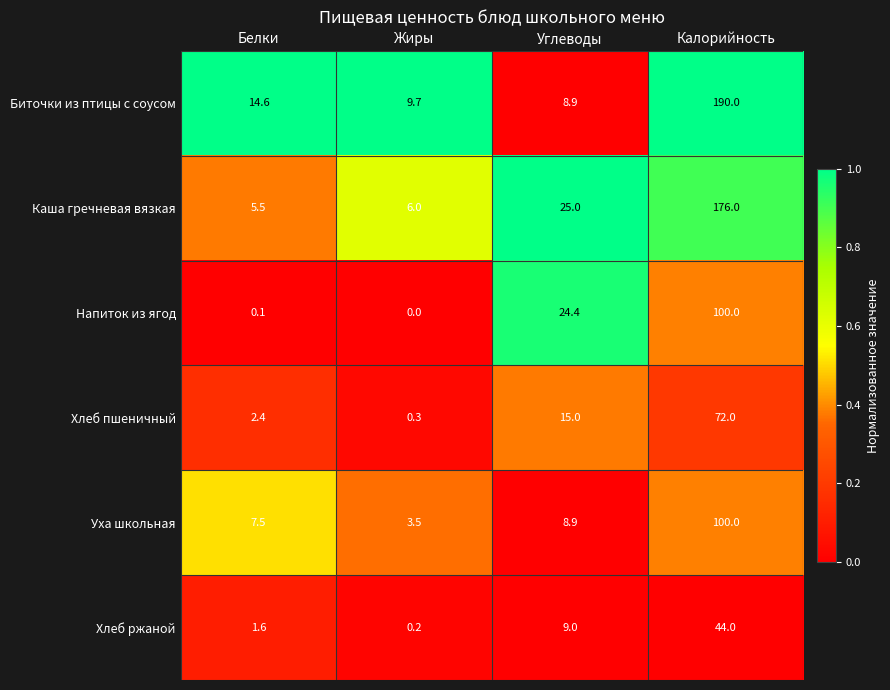

True or false: Каша гречневая вязкая has a value of 176.0 at Калорийность.

True